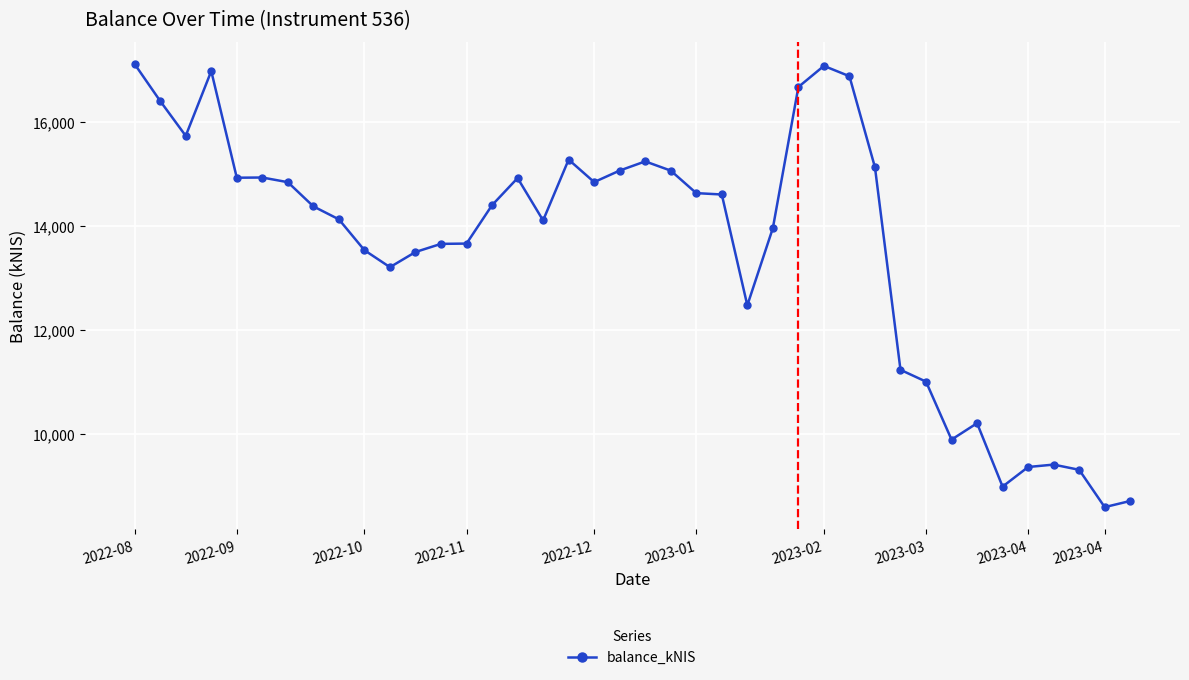

What is the difference between the maximum and minimum values?

8540.5